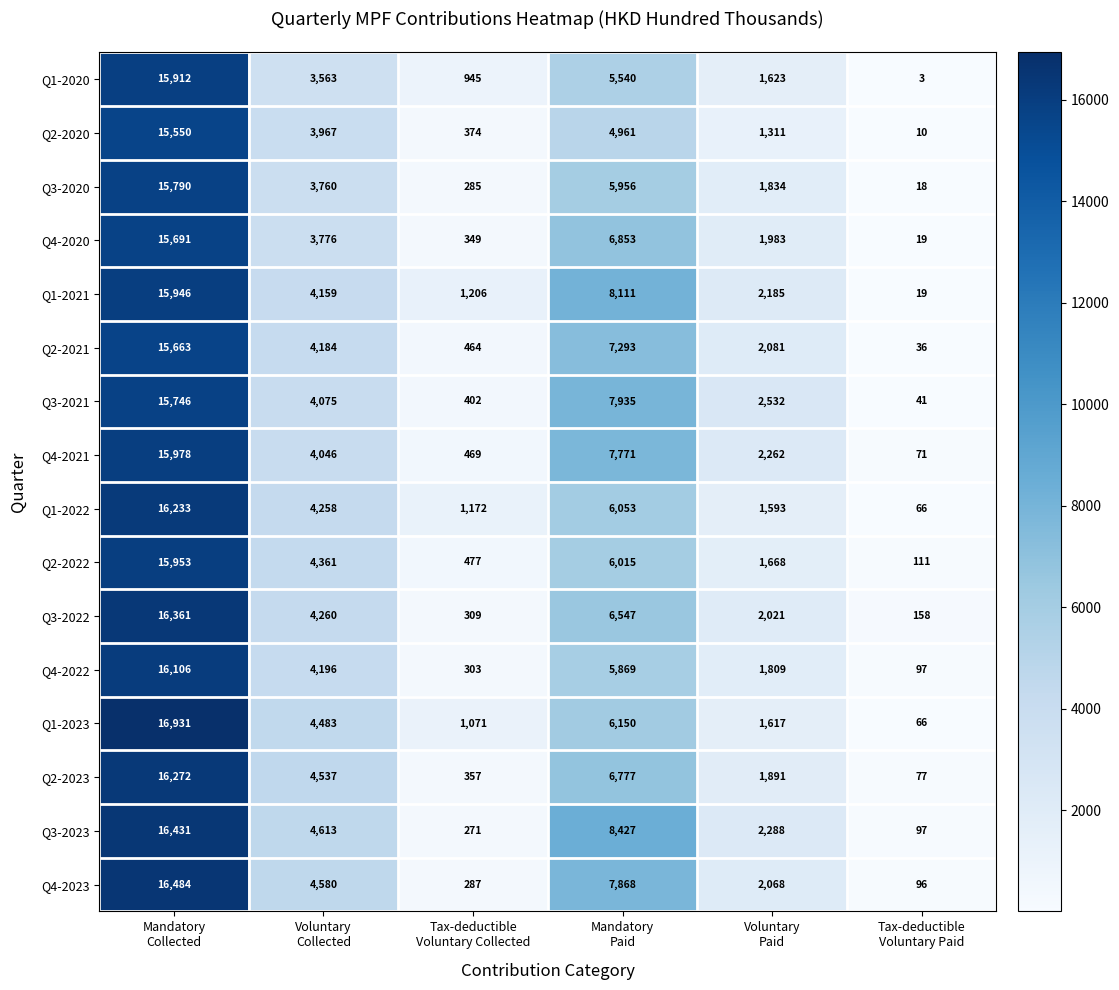

What is the difference between the maximum and second lowest values in the Q2-2022 series?

15476